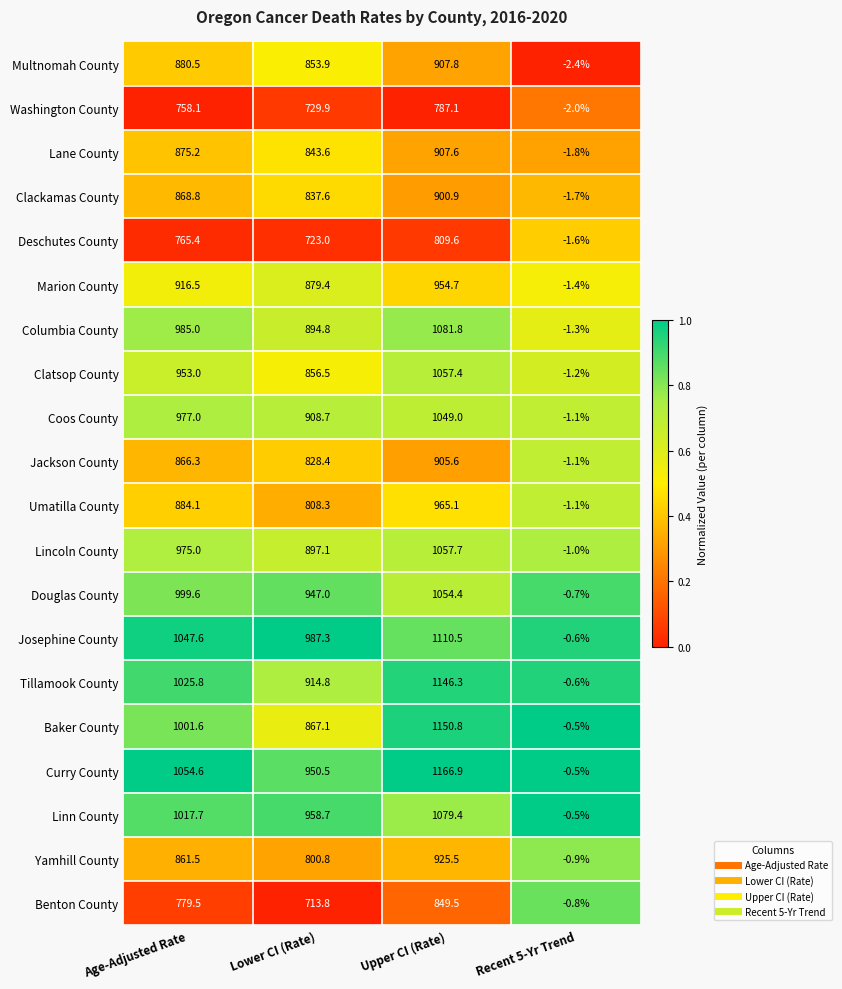

At which category is the sum across all series the highest?

Upper CI (Rate)